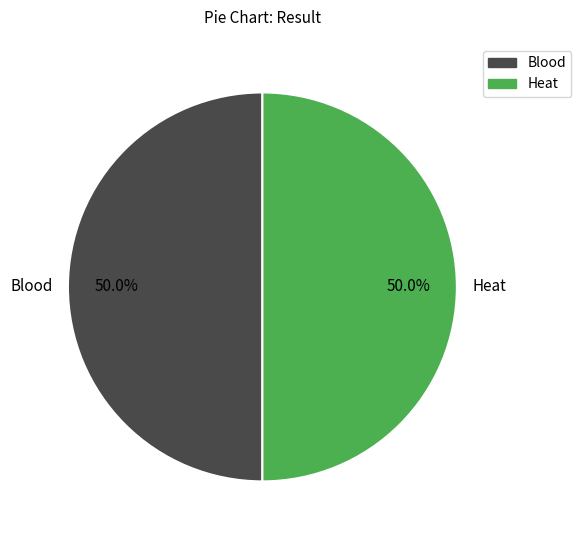

Count the number of slices in the pie.

2